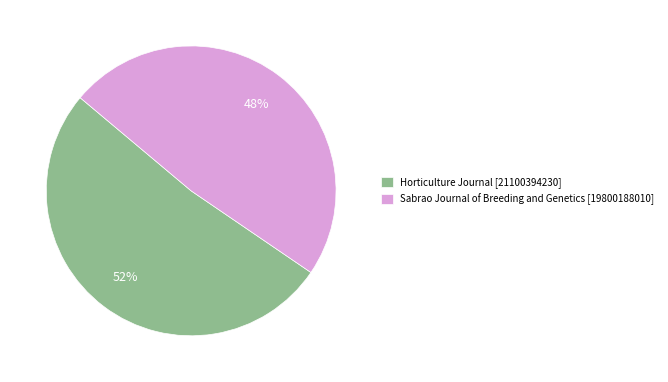

Which slice represents more than half of the pie?

Horticulture Journal